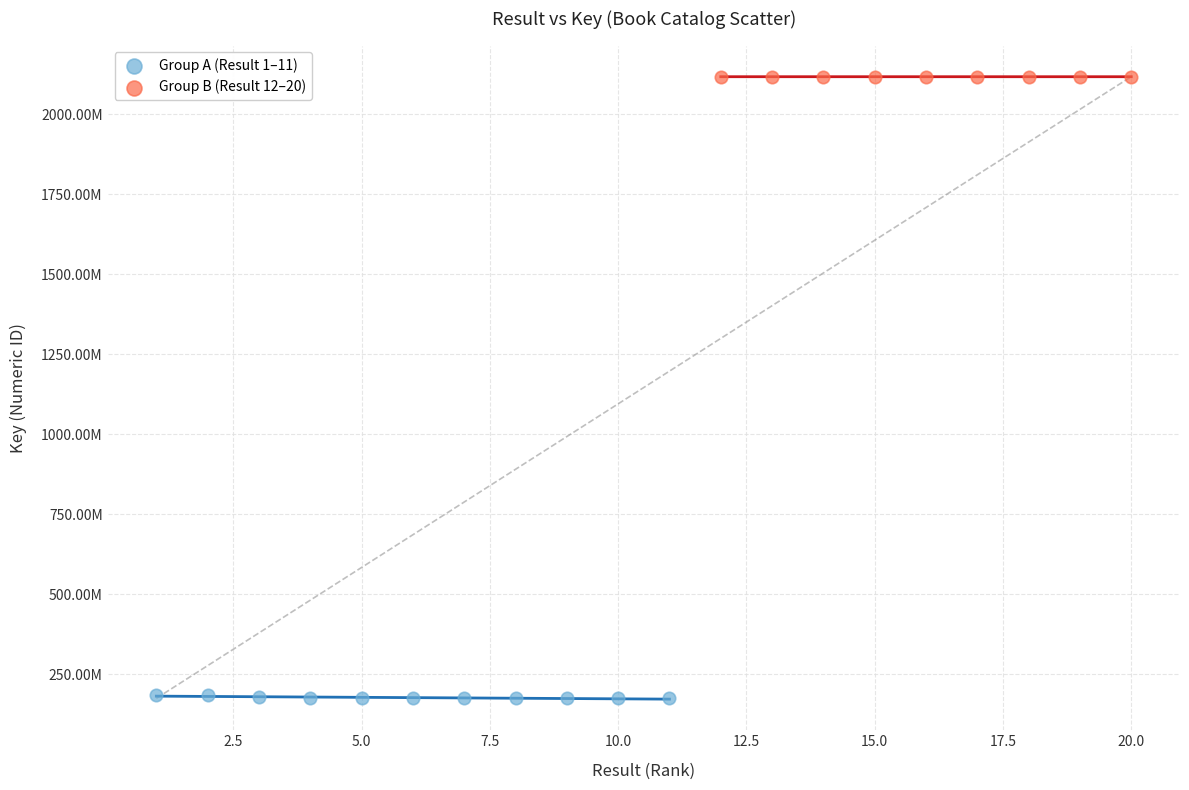

Which series contains the lowest Y value?

Group A (Result 1–11)